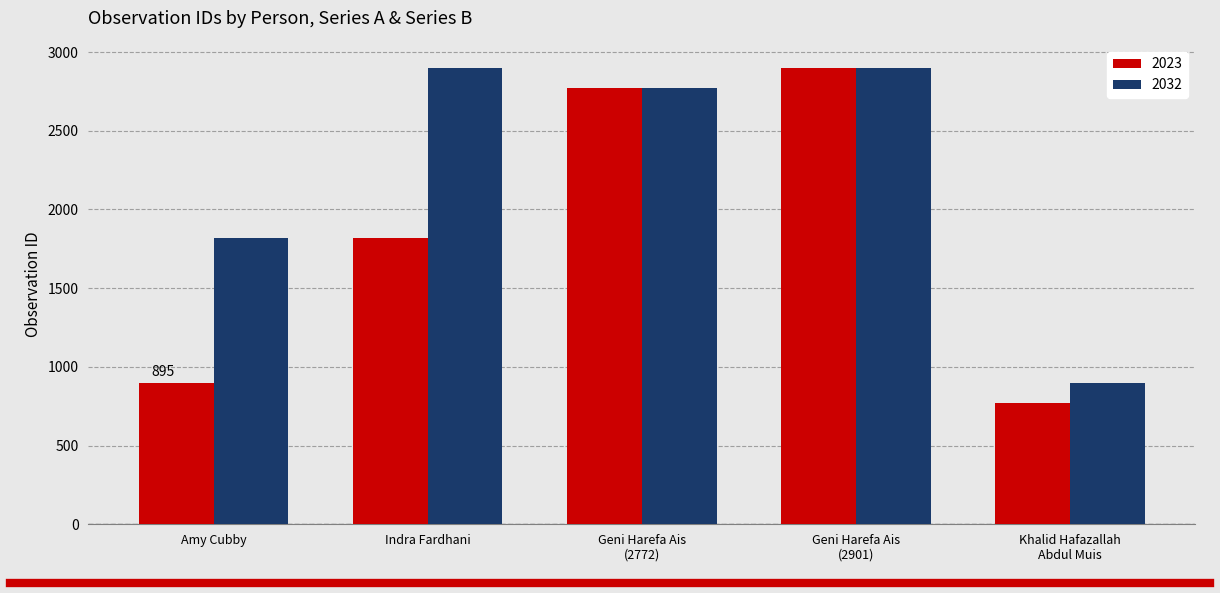

Reading left to right, transcribe all the data shown in this chart.

2023: 895	1820	2772	2901	768
2032: 1820	2901	2772	2901	895